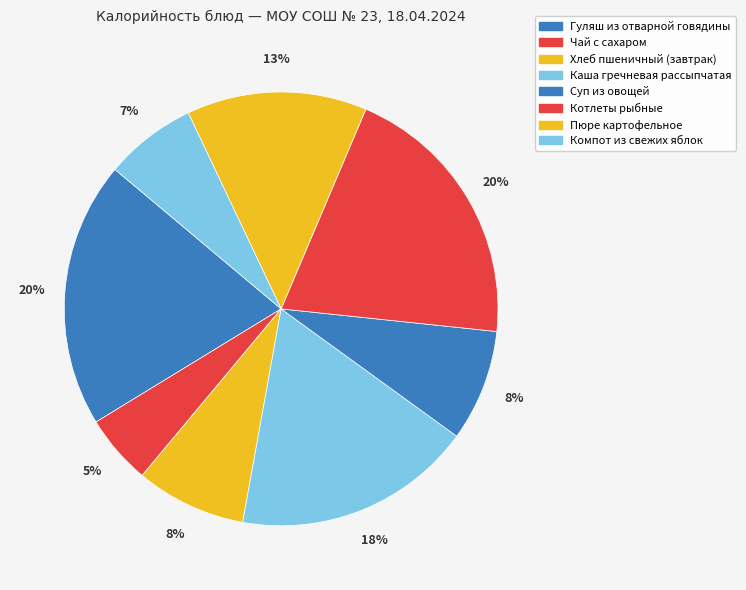

Is there any slice that represents more than half of the pie?

No